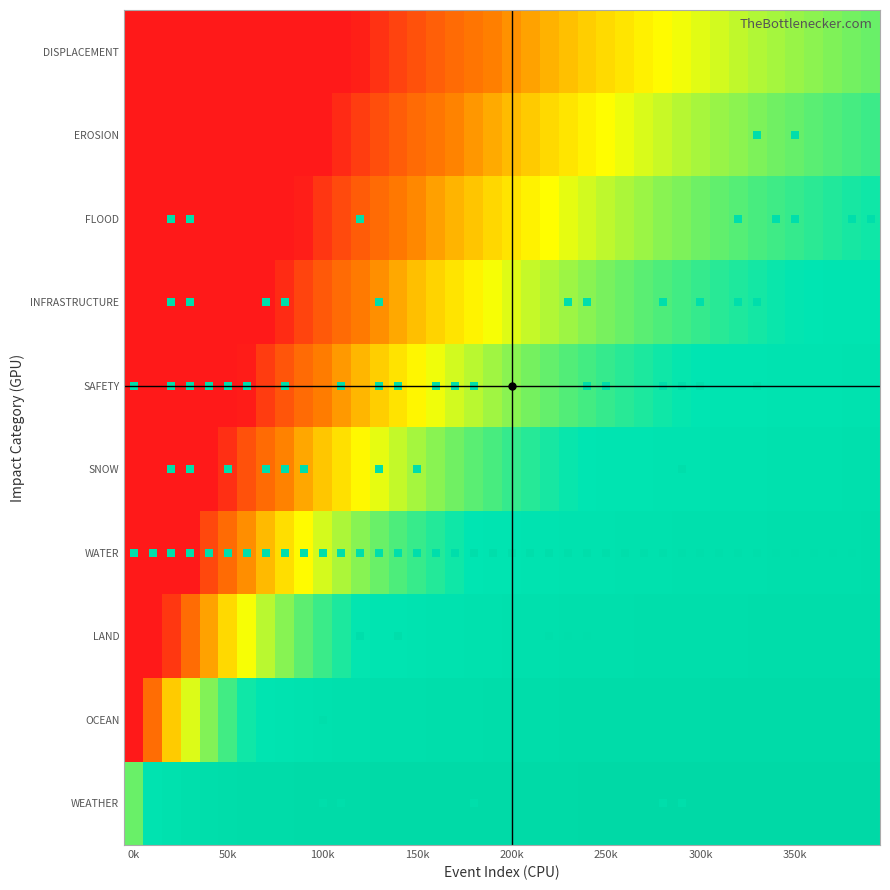

Count the number of categories in the chart.

40